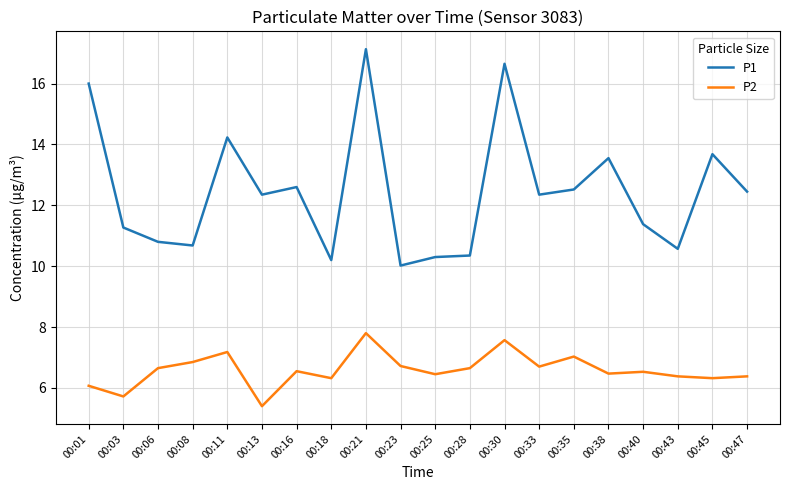

True or false: P2 and P1 intersect in this chart.

False